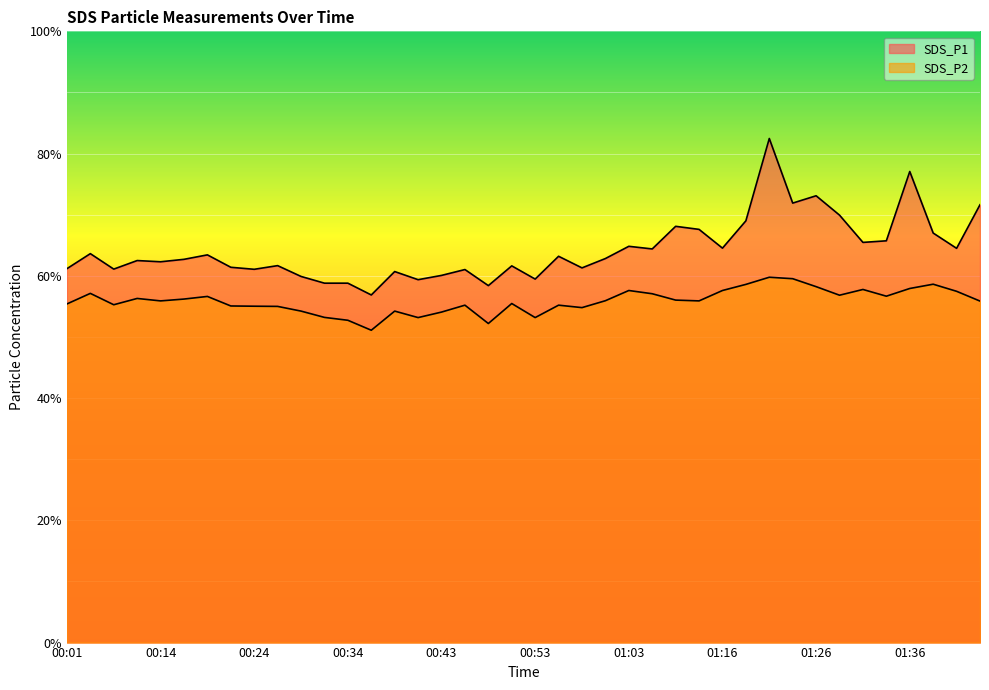

What is the difference between the SDS_P1 values at 00:19 and 01:28?

6.5